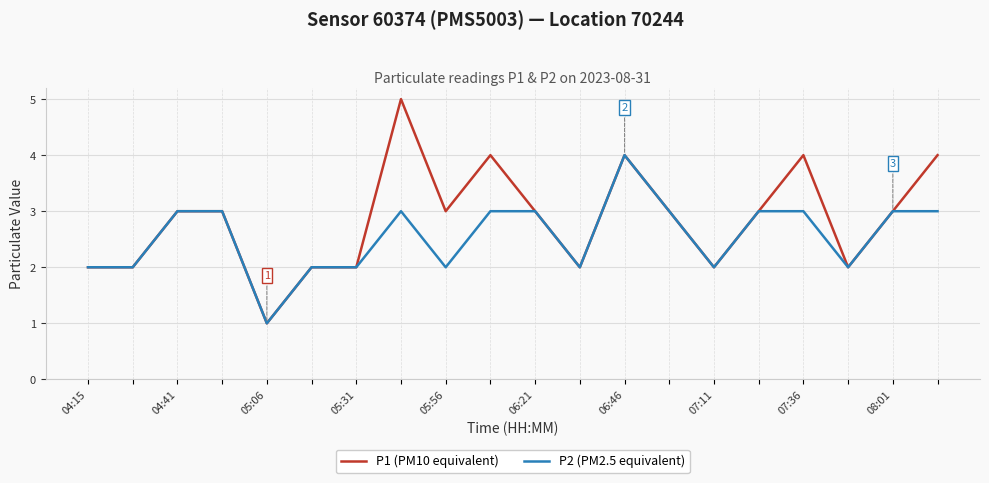

Which series has the largest total across all categories?

P1 (PM10 equivalent)